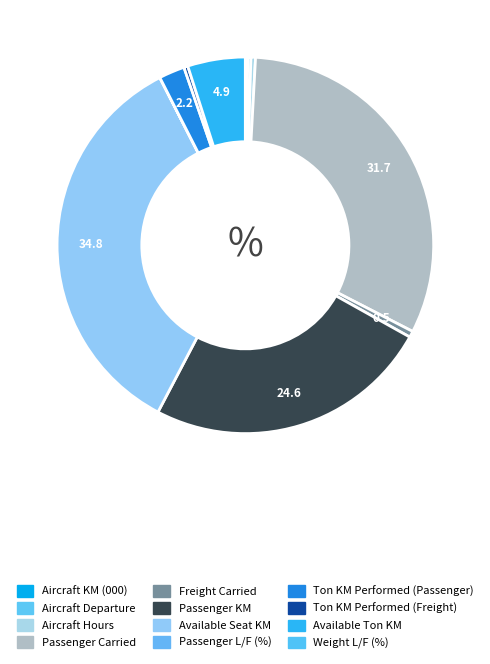

To the nearest percent, what is the difference between the Aircraft Hours and Passenger KM slice percentages?

24%